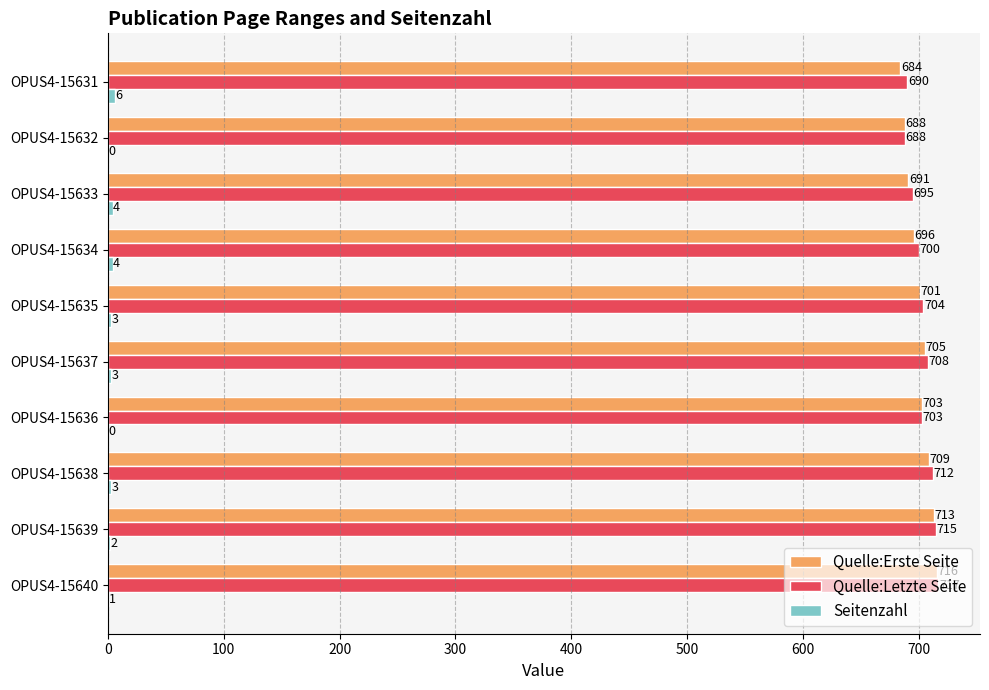

Is it true that Quelle:Erste Seite equals 709 at OPUS4-15638?

True